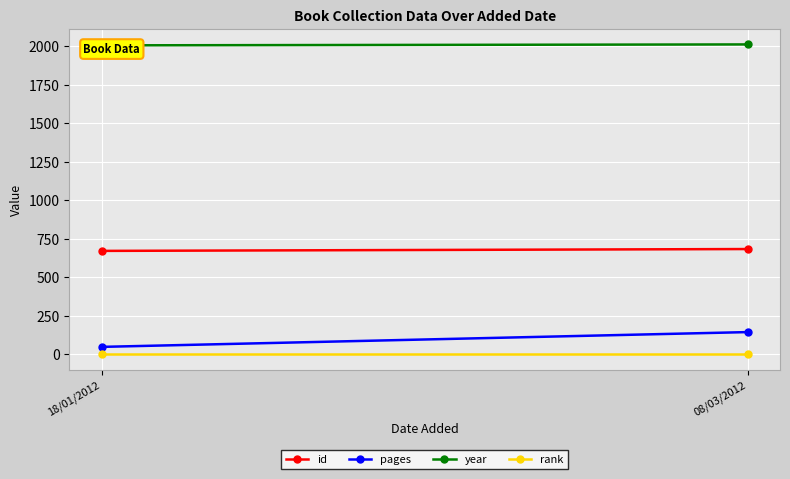

Reading left to right, transcribe all the data shown in this chart.

id: 18/01/2012=671	08/03/2012=683
pages: 18/01/2012=48	08/03/2012=144
year: 18/01/2012=2005	08/03/2012=2011
rank: 18/01/2012=1	08/03/2012=1